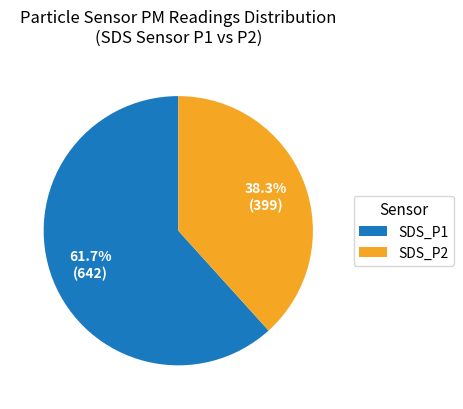

Which slice is the smallest?

SDS_P2